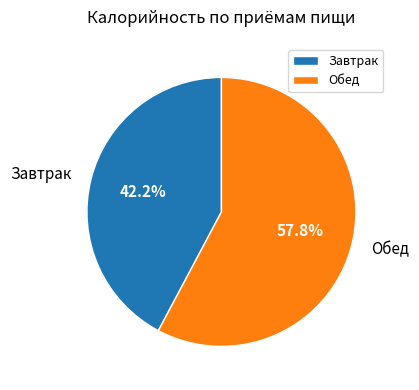

Is there any slice that represents more than half of the pie?

Yes